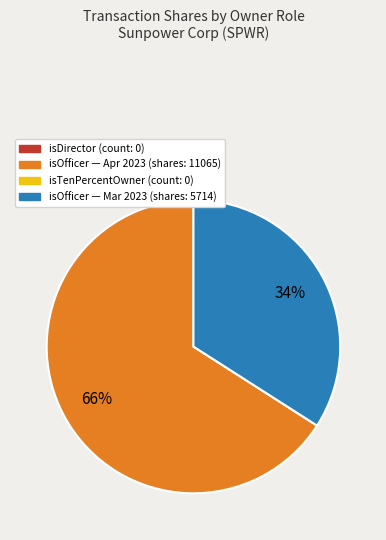

To the nearest percent, what is the difference between the largest and smallest slice percentages?

66%